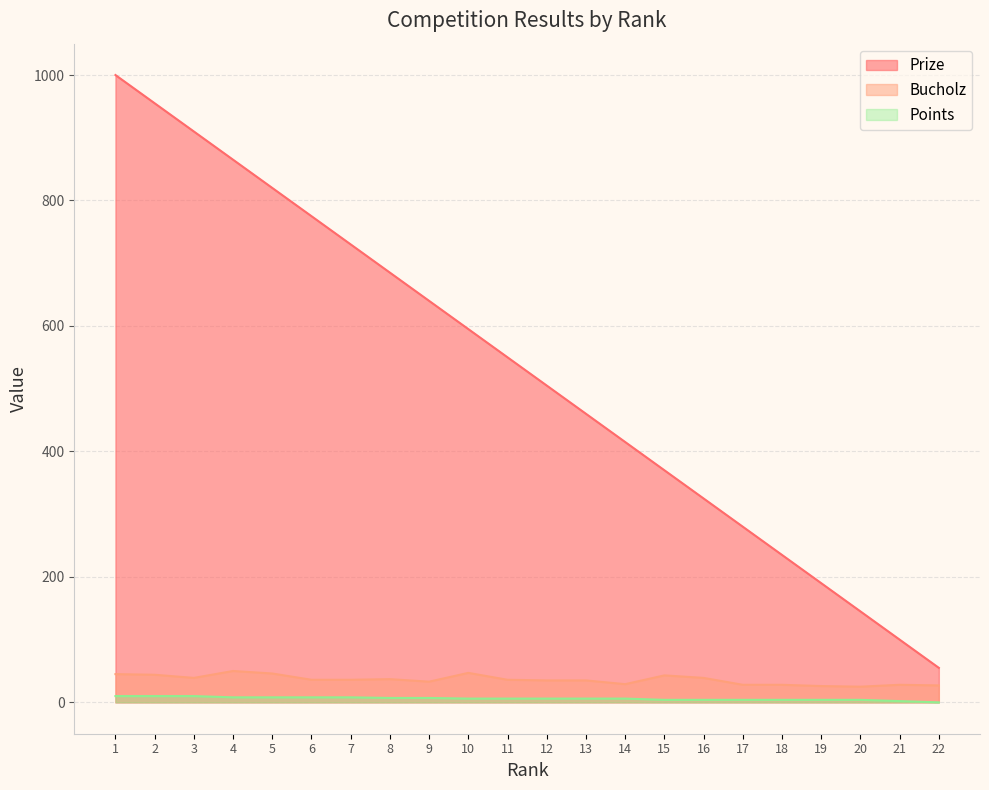

At how many categories does at least one series exceed 626?

9